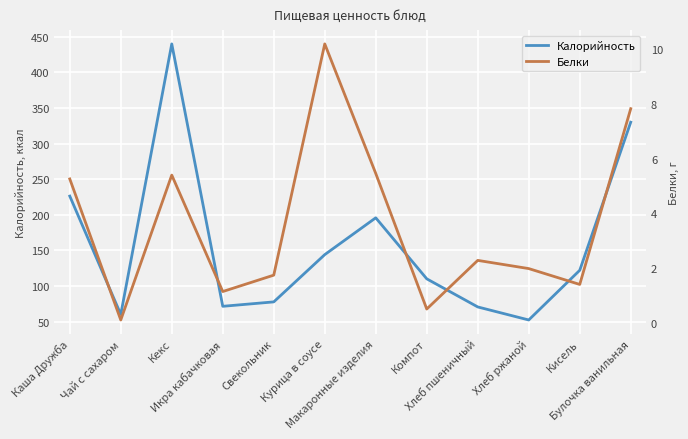

At Икра кабачковая, list the series in order from smallest to largest.

Белки, Калорийность